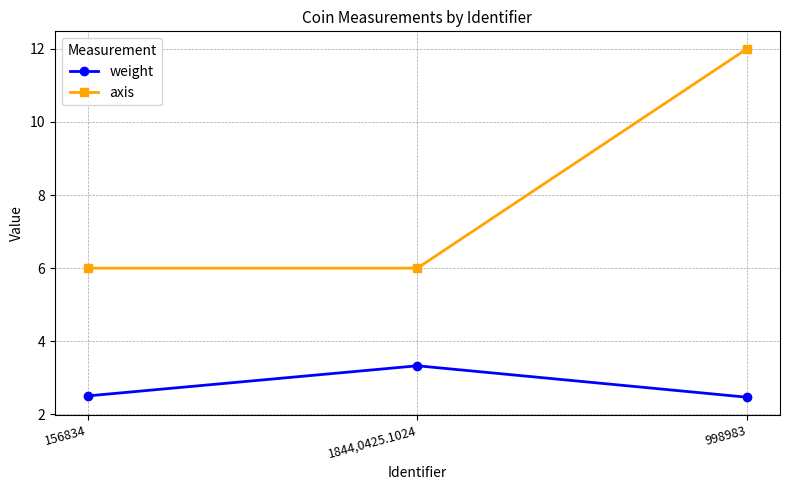

What is the label of the 1st point from the right?

998983